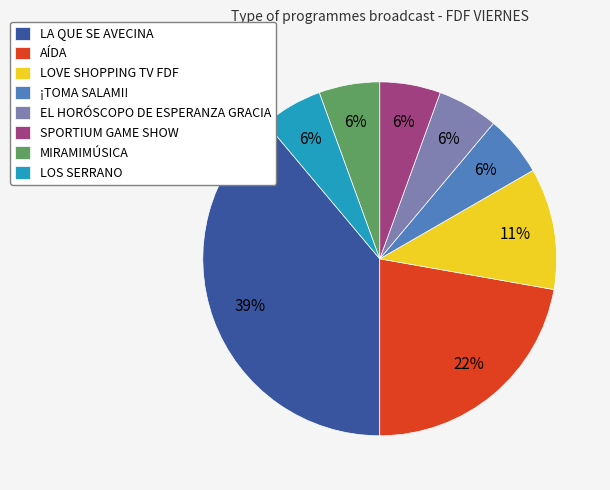

Which category has the biggest portion of the pie?

LA QUE SE AVECINA